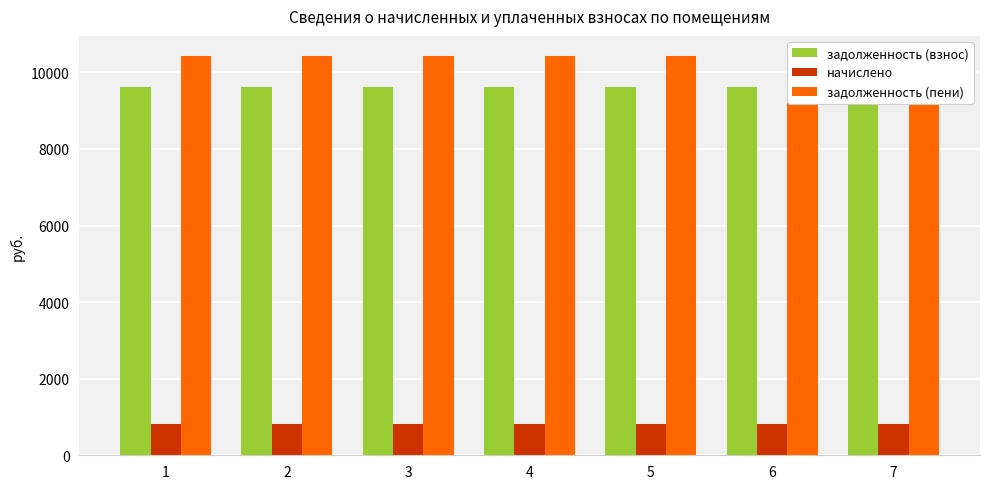

What value does the задолженность (взнос) series have at 7?

9619.2